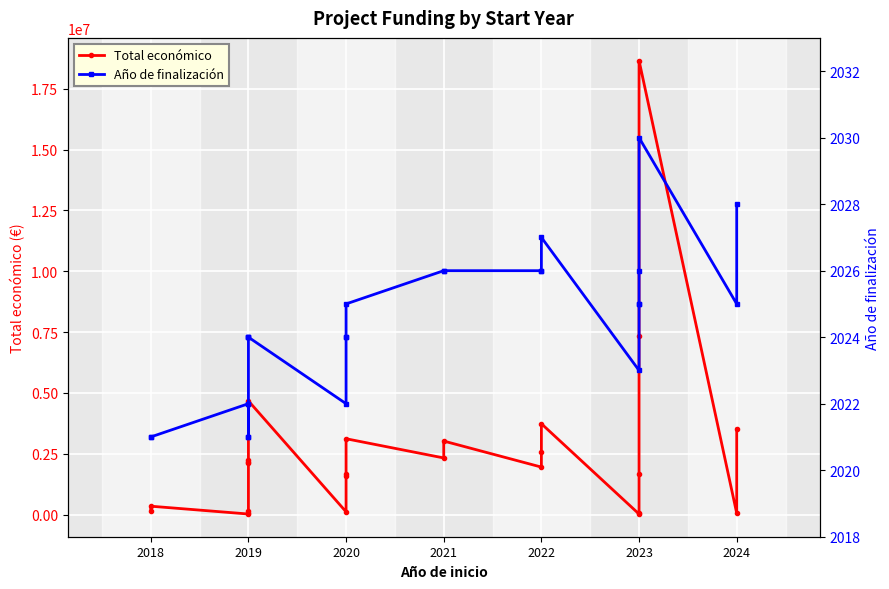

Is it true that Total económico equals 2520727 at 2020?

False